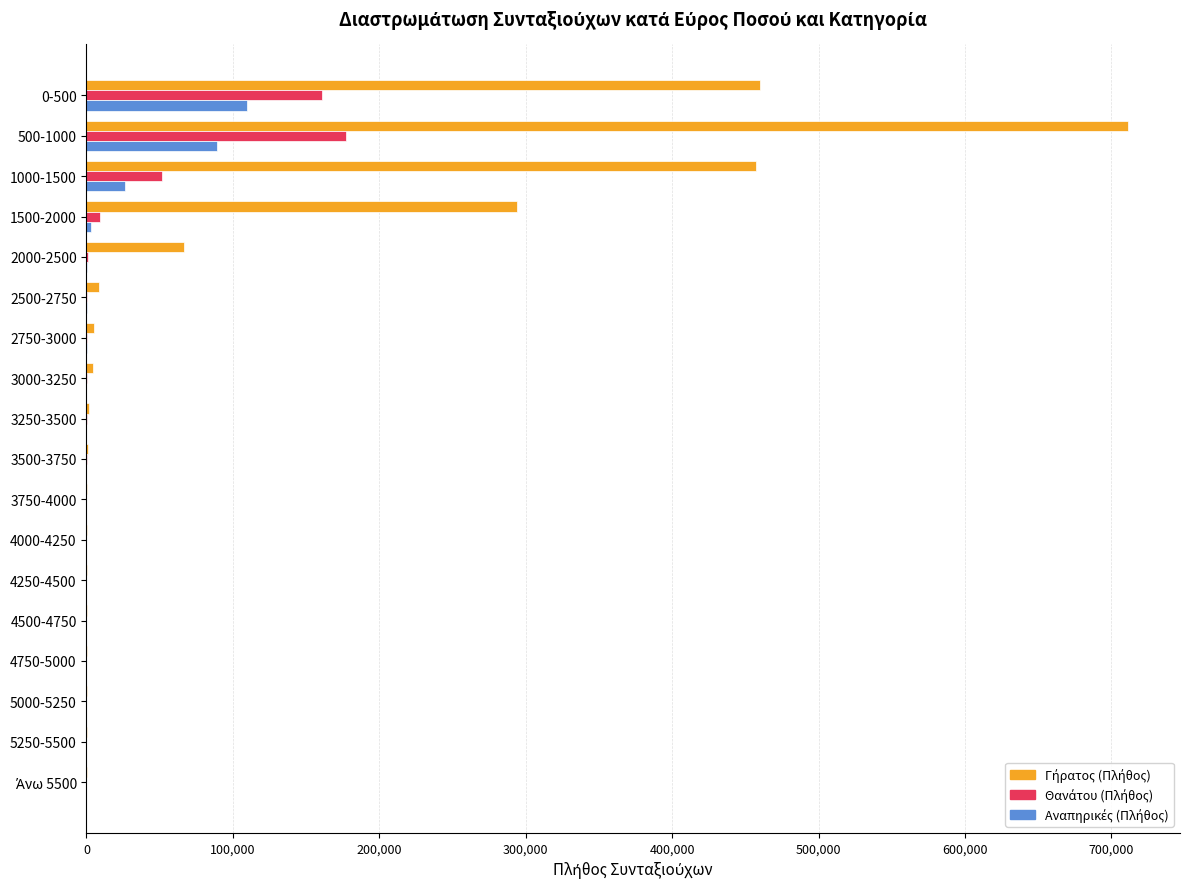

At which category is the sum across all series the highest?

500-1000